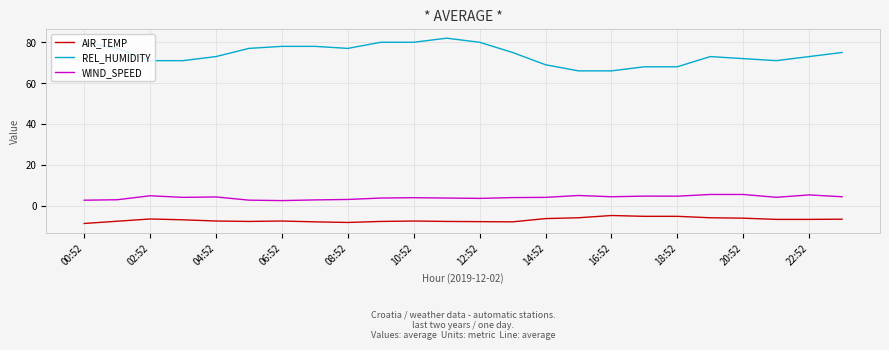

What is the average value of the WIND_SPEED series?

4.0